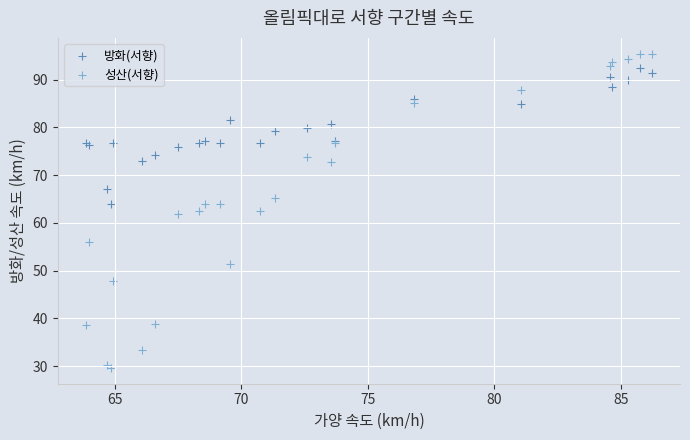

Which series has the largest Y range (max minus min)?

성산(서향)